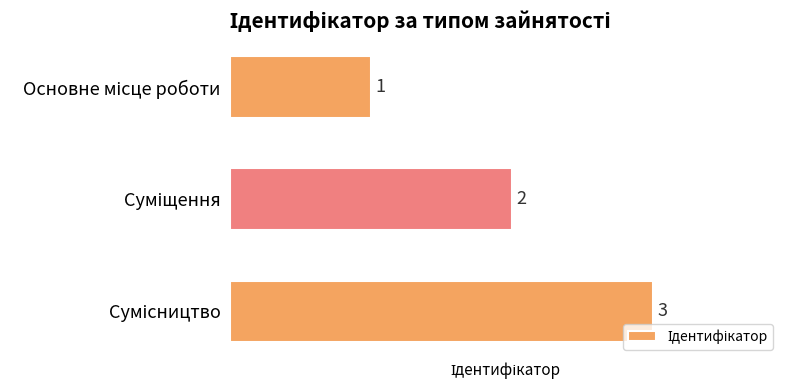

Count the values in the range 1 to 3.

3